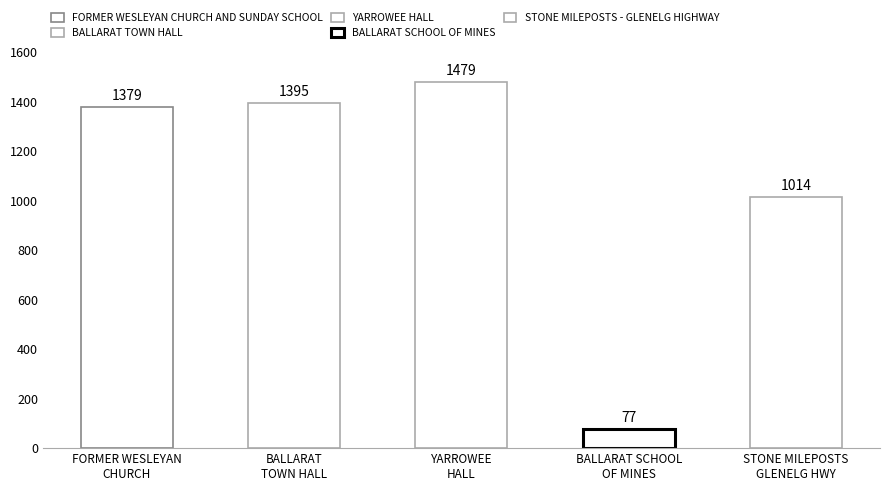

What is the greatest value displayed?

1479